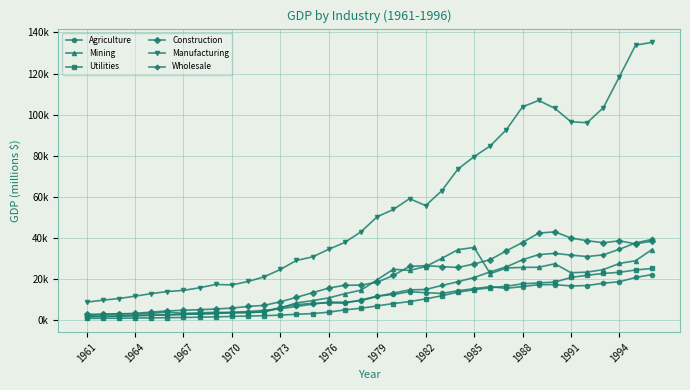

Which series has the widest spread of values?

Manufacturing